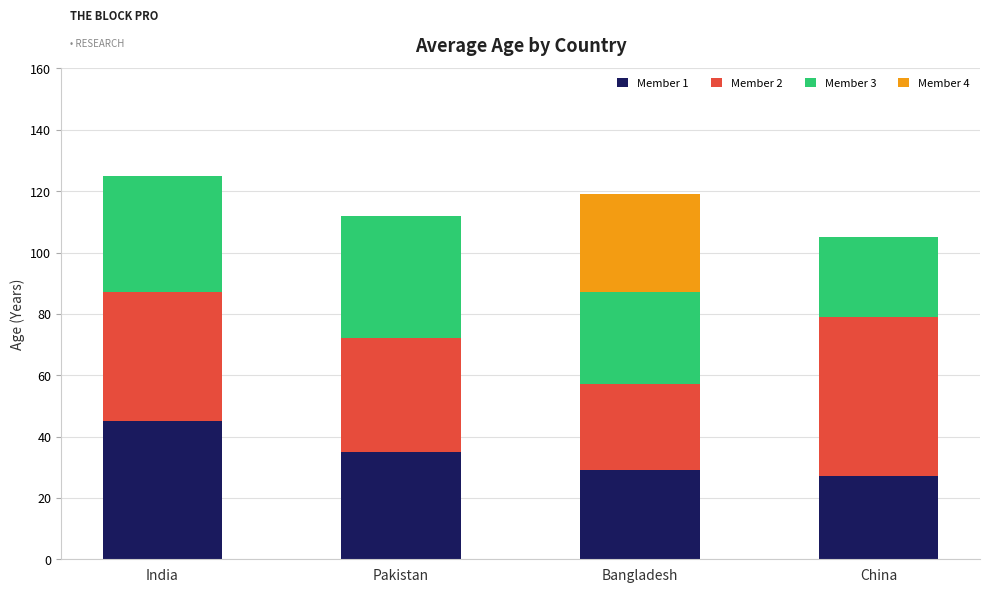

What is the total value across all series at Pakistan?

112